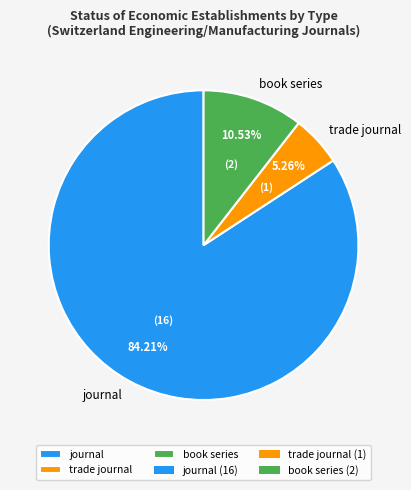

True or false: book series accounts for 4% of the total.

False